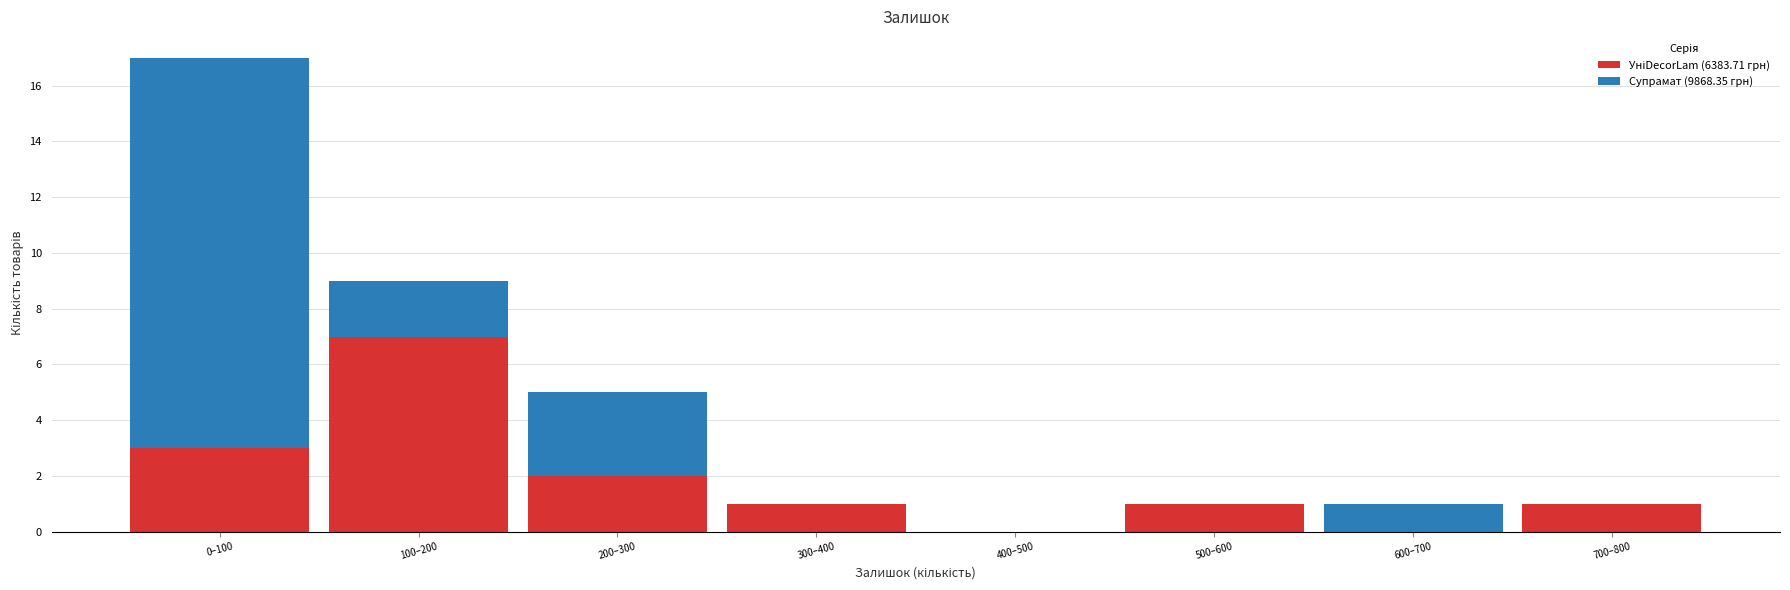

At which category is the sum across all series the highest?

0–100